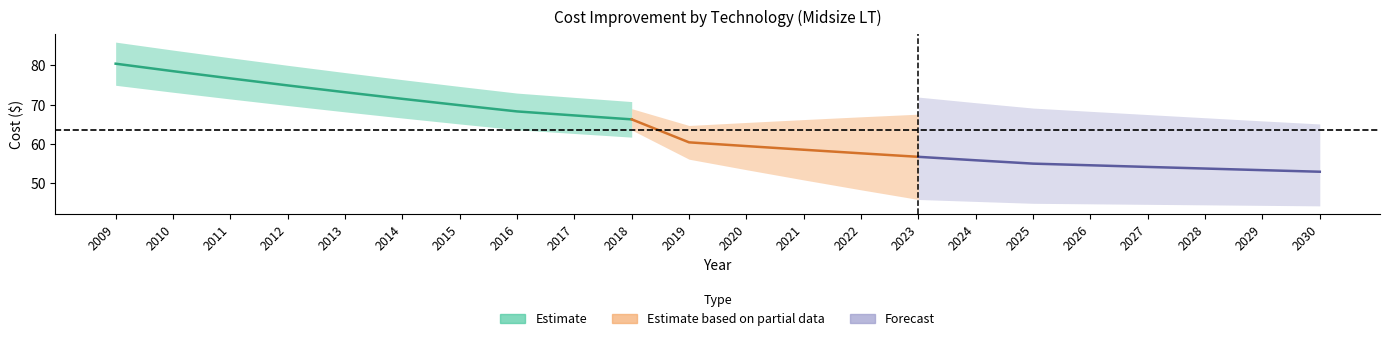

Rank the categories by DVVLS value from highest to lowest.

2009, 2010, 2011, 2012, 2013, 2014, 2015, 2016, 2017, 2018, 2019, 2020, 2021, 2022, 2023, 2024, 2025, 2026, 2027, 2028, 2029, 2030